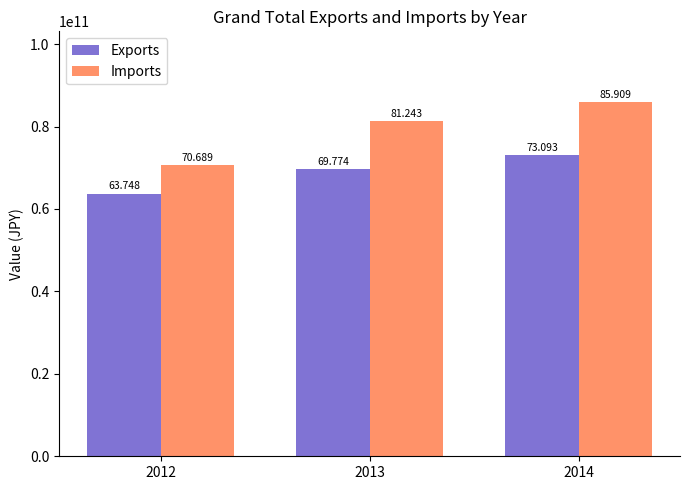

List the series in order of their overall mean, highest first.

Imports, Exports